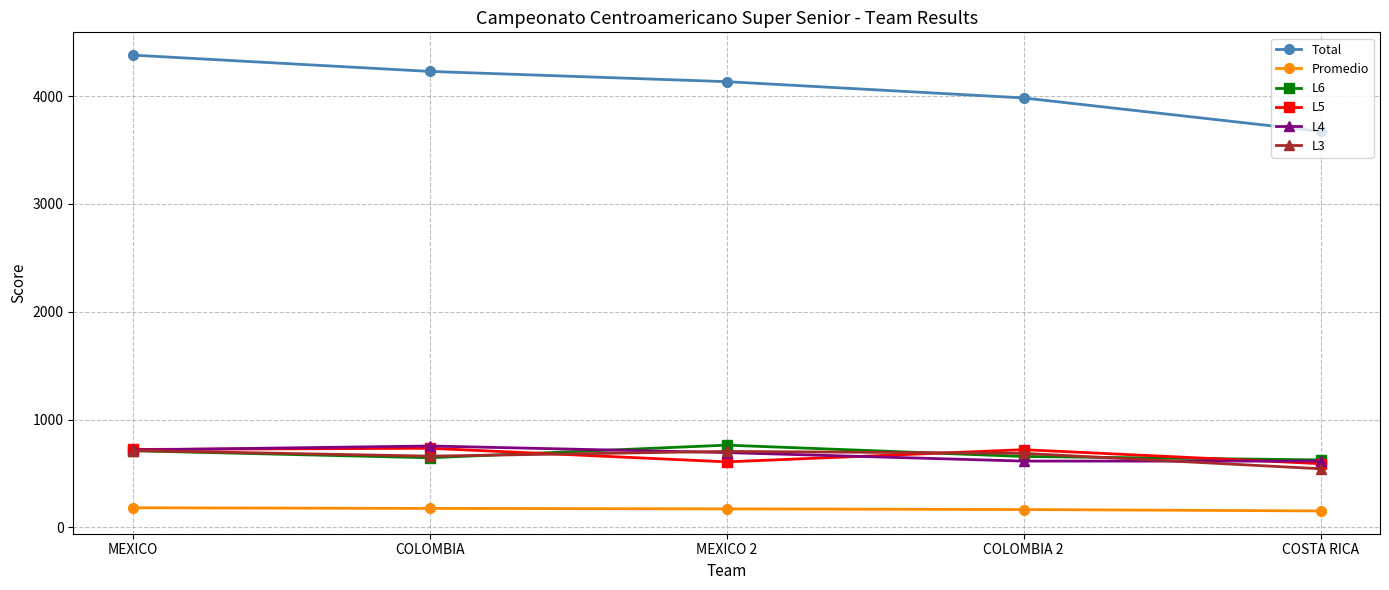

In L3, how many points are higher than both neighbors (excluding endpoints)?

1